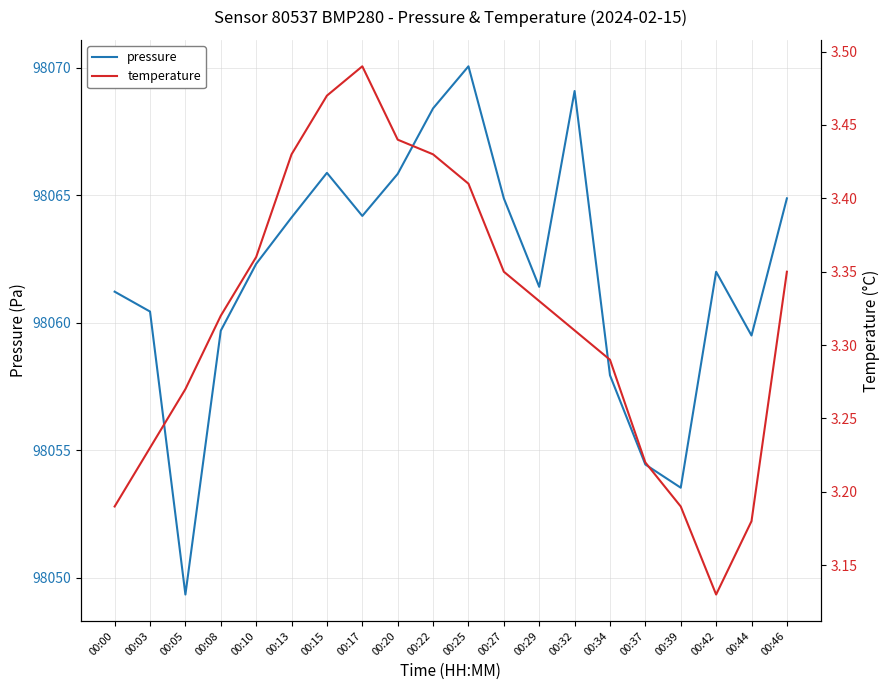

At how many categories does at least one series exceed 79421?

20